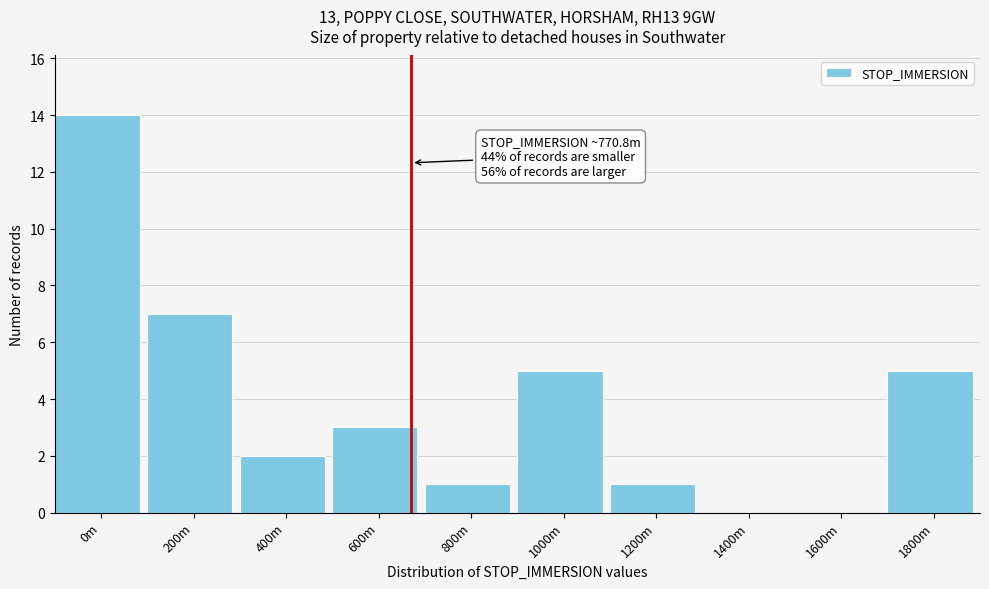

Reading left to right, transcribe all the data shown in this chart.

0m=14	200m=7	400m=2	600m=3	800m=1	1000m=5	1200m=1	1400m=0	1600m=0	1800m=5